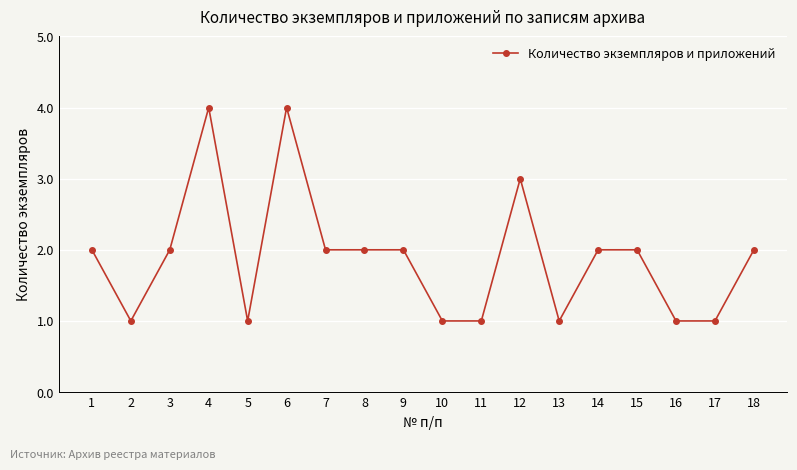

Where is the first local minimum?

2